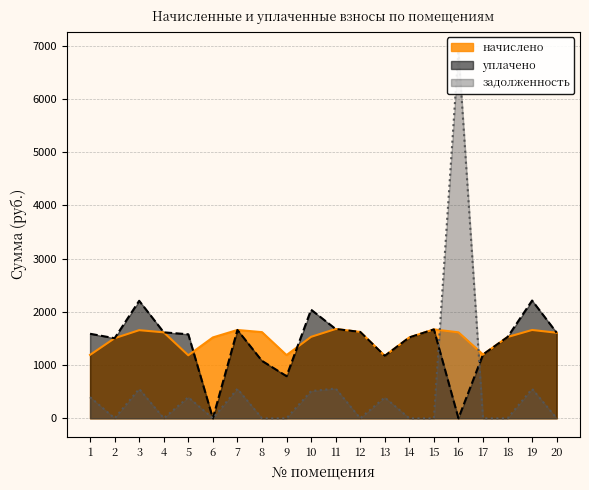

The value of начислено at 13 is 1172.5. True or false?

True